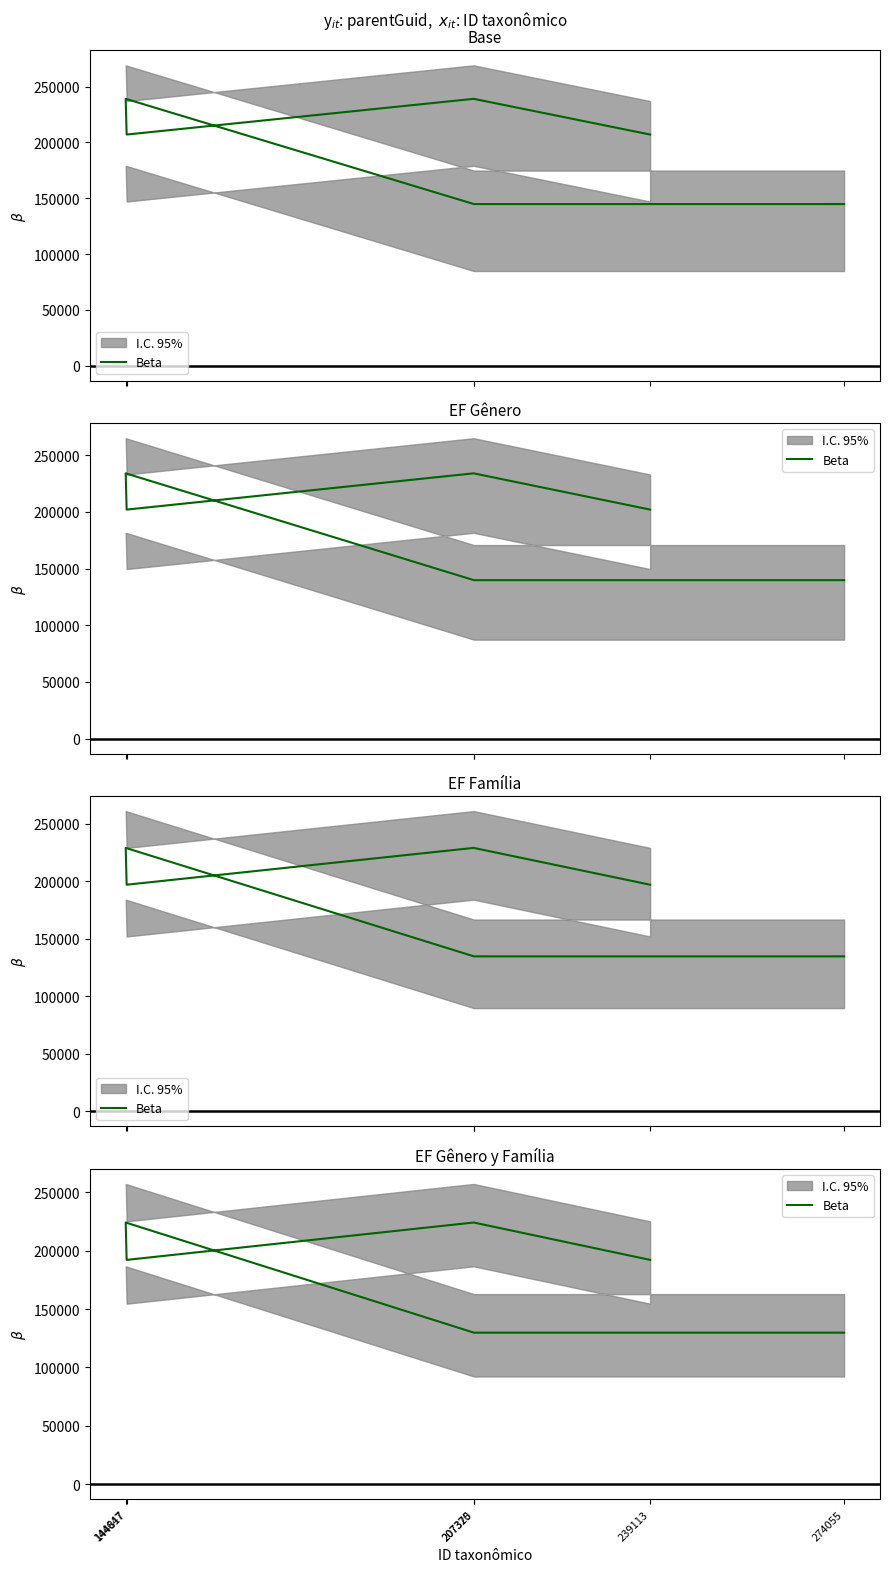

Is it true that the value at 239113 is 271148?

False